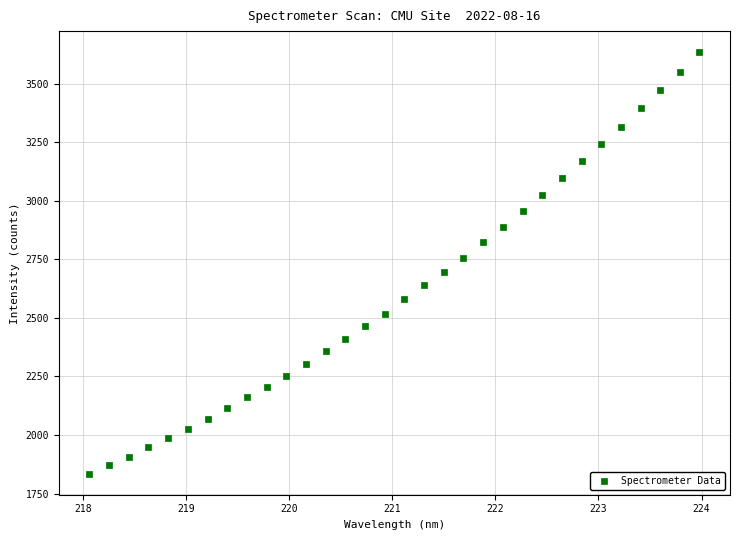

What is the range of Y values (max minus min)?

1799.7